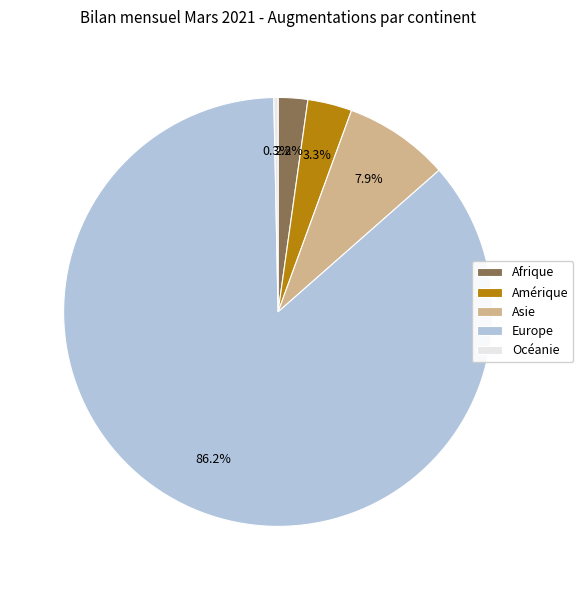

Rank the categories by value from lowest to highest.

Océanie, Afrique, Amérique, Asie, Europe